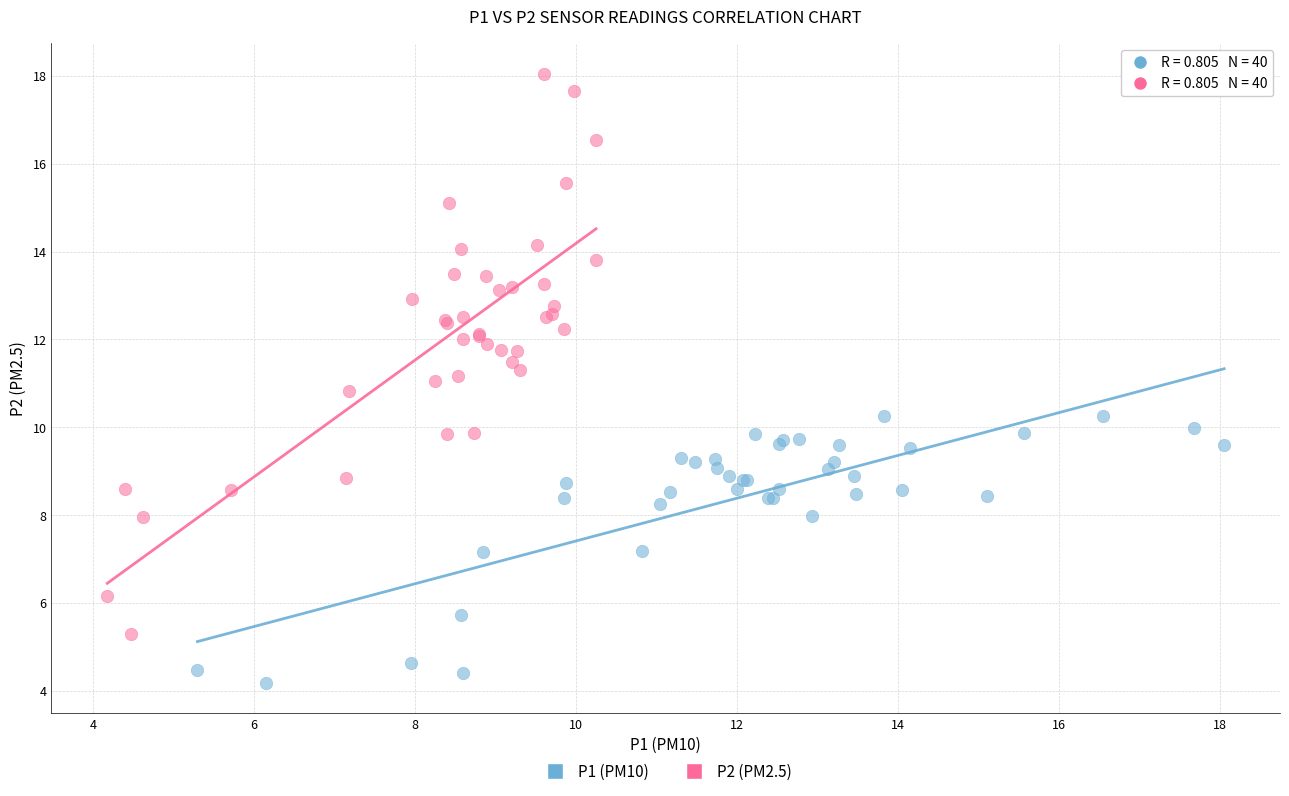

Which series has the largest Y range (max minus min)?

P2 (PM2.5)